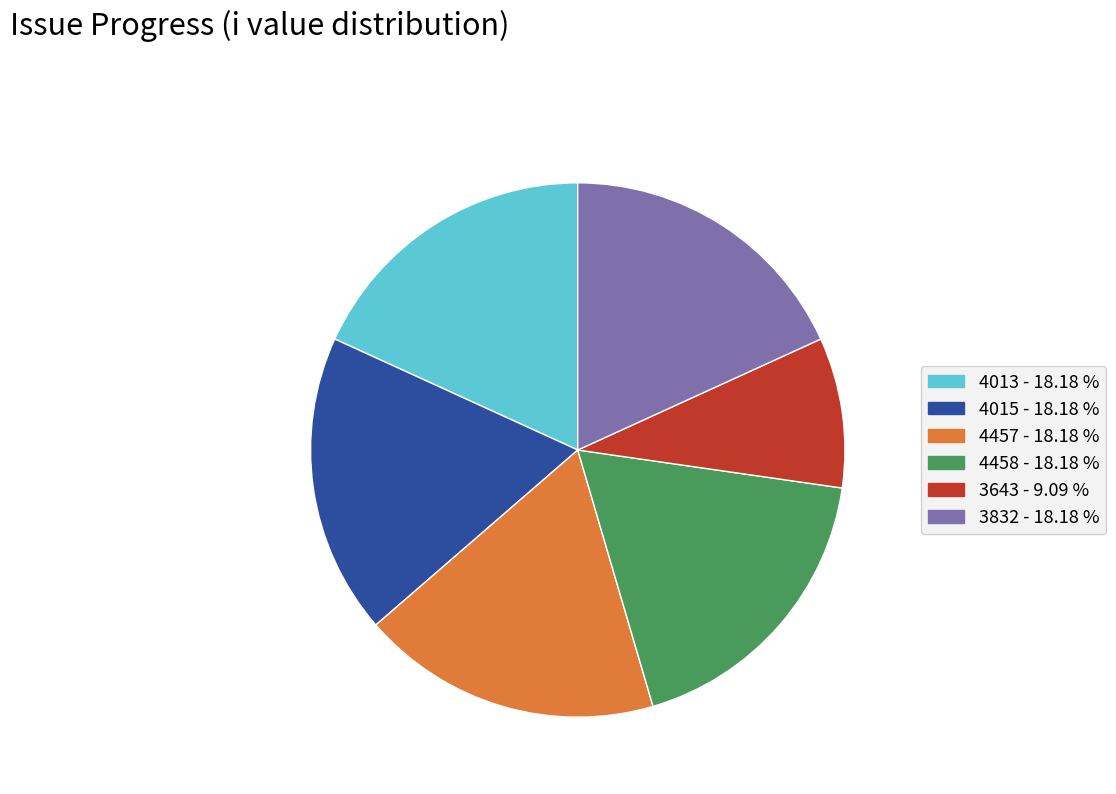

Is there any slice that represents more than half of the pie?

No